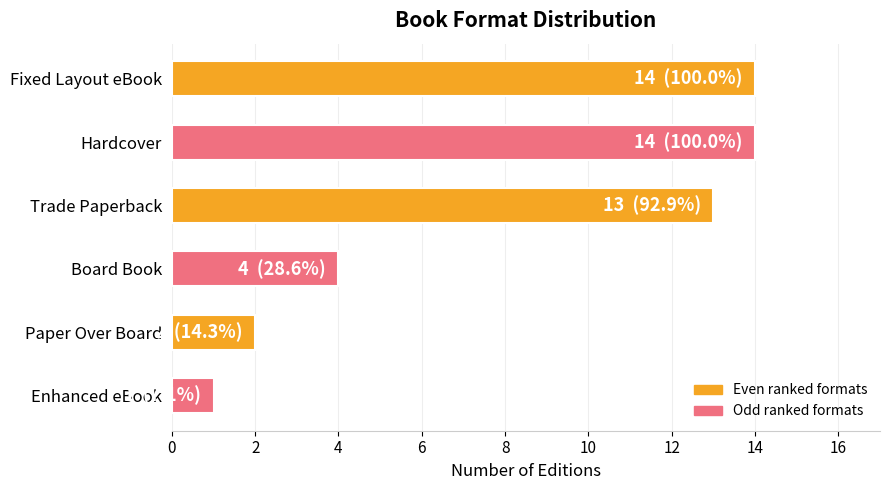

Does the chart contain any negative values?

No